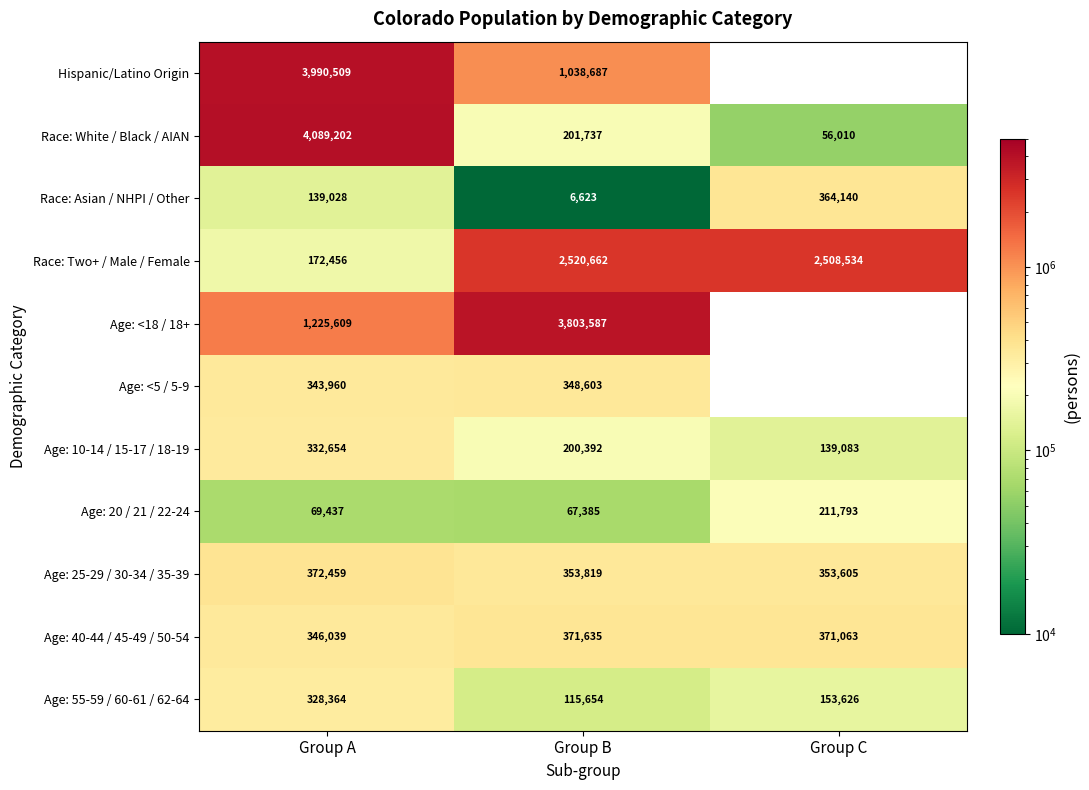

Which category has the highest value in the Race: Two+ / Male / Female series?

Group B